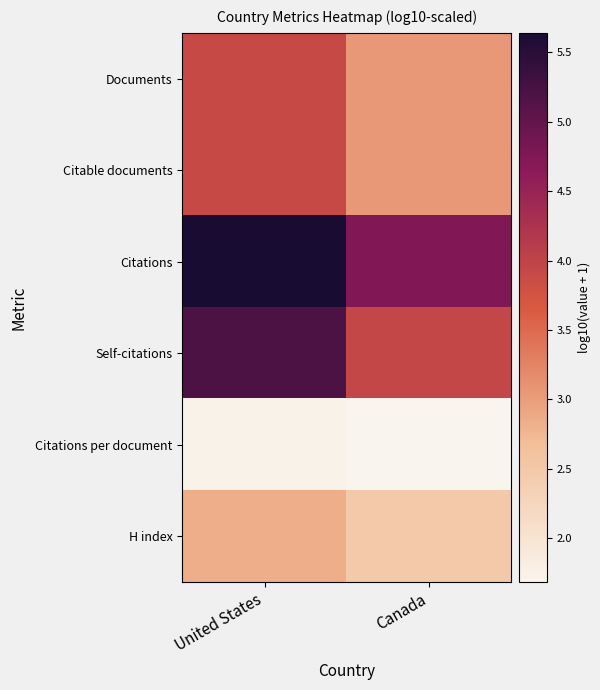

Which series has the largest total across all categories?

Citations